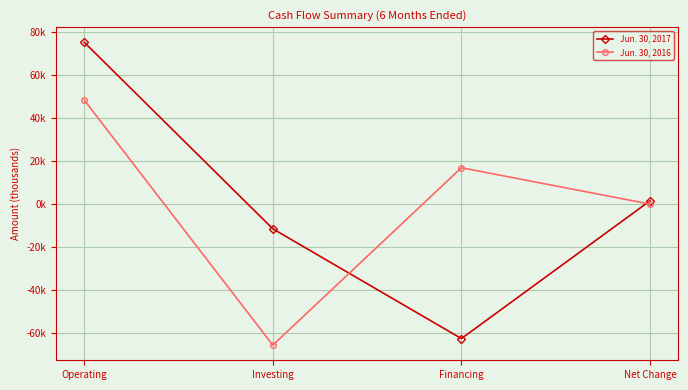

At which label is Jun. 30, 2017 closest to 6514?

Net Change